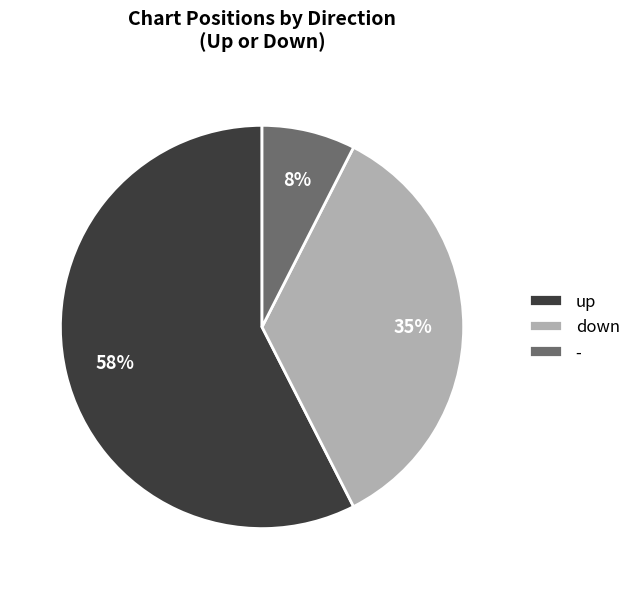

To the nearest percent, what percentage of the pie is down?

35%